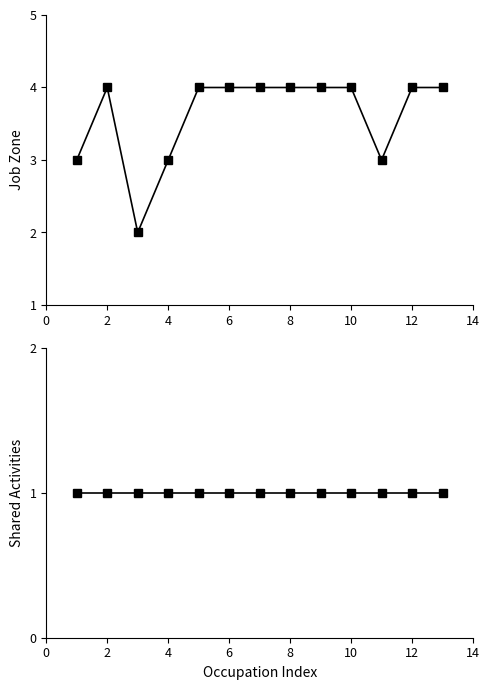

Which series has the largest total across all categories?

Job Zone